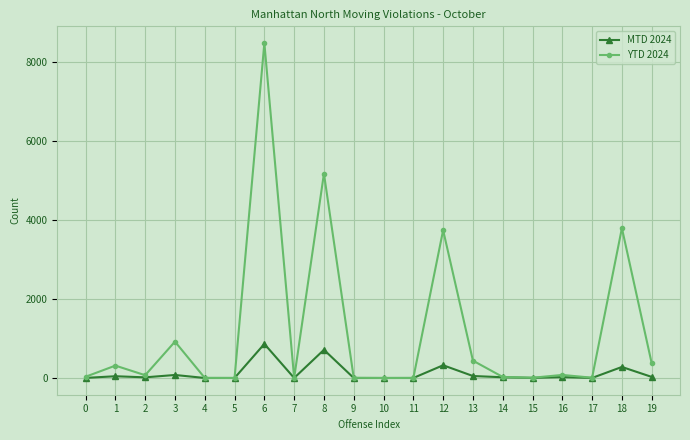

What is the greatest value displayed?

8477